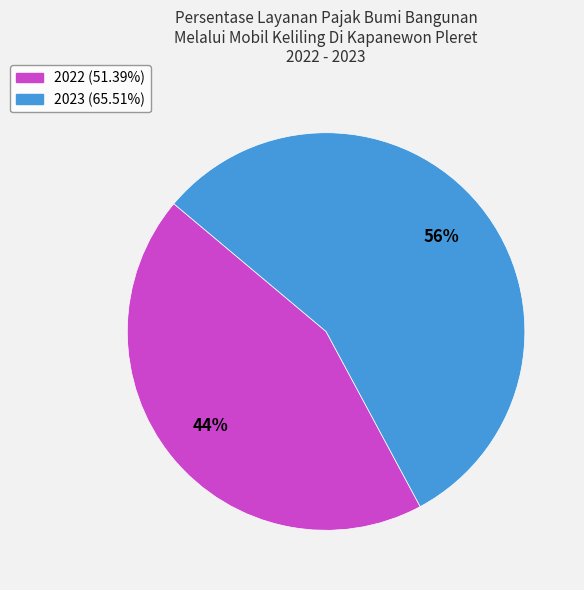

Do 2022 and 2023 together represent more than half of the pie?

Yes